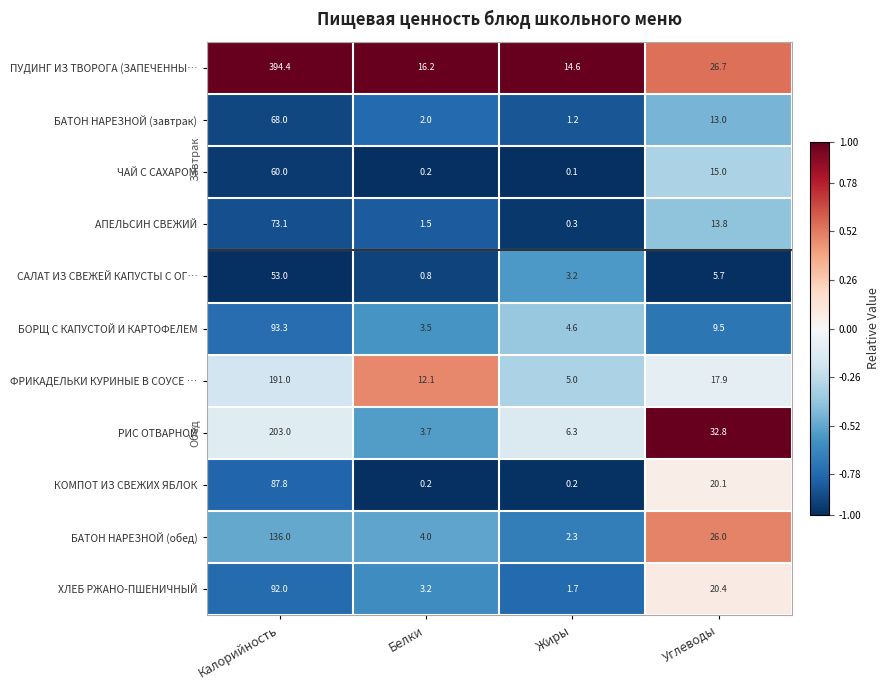

How many series are shown in this chart?

11